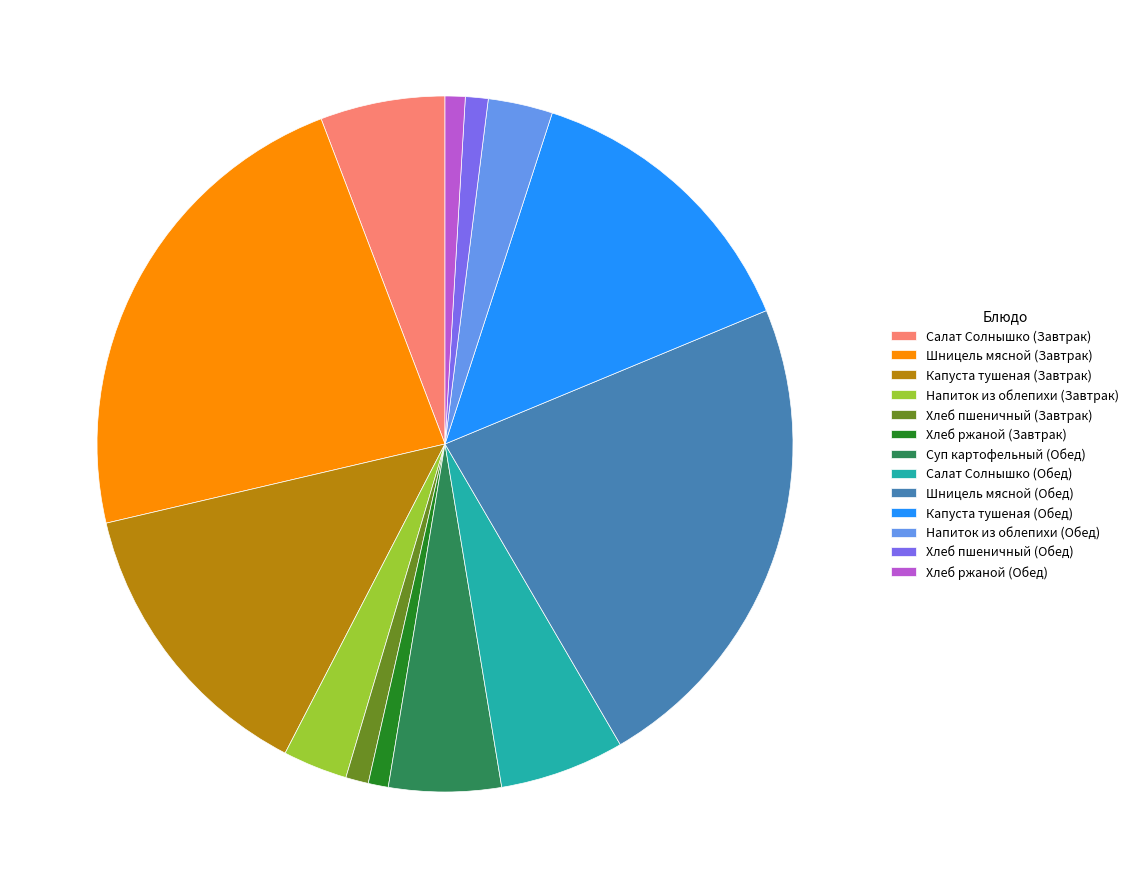

Does Капуста тушеная (Завтрак) represent more than half of the total?

No